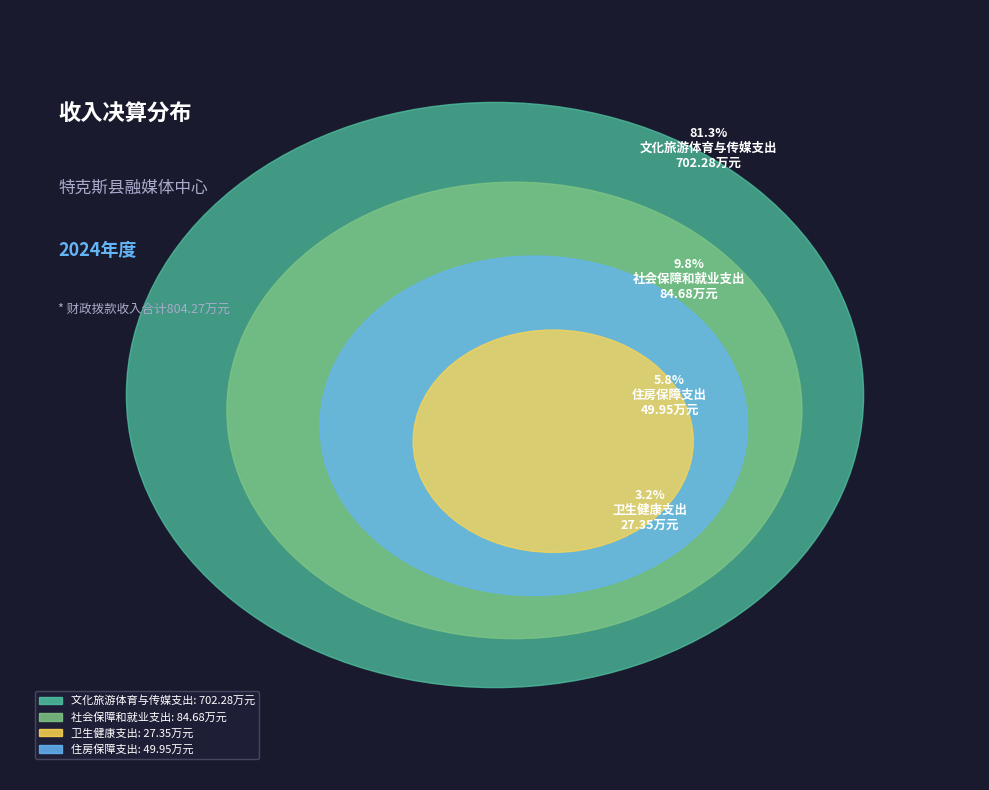

Rank the categories by value from highest to lowest.

文化旅游体育与传媒支出, 社会保障和就业支出, 住房保障支出, 卫生健康支出